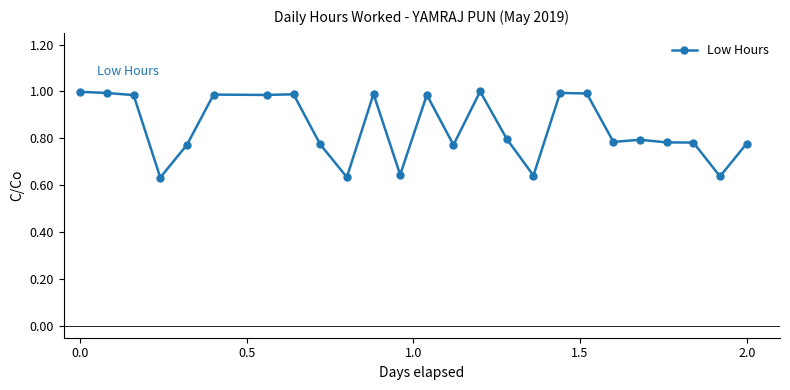

True or false: there are more than 1 points higher than both neighbors.

True